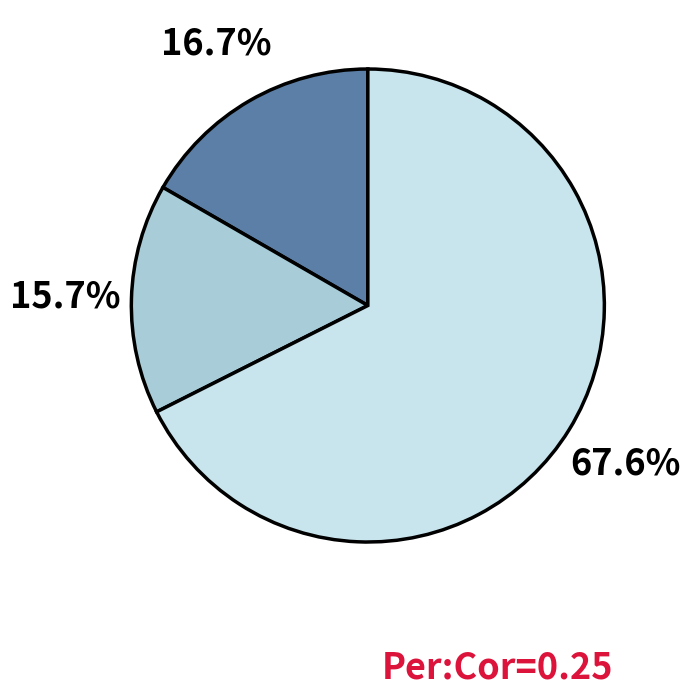

Is there any slice that represents more than half of the pie?

Yes